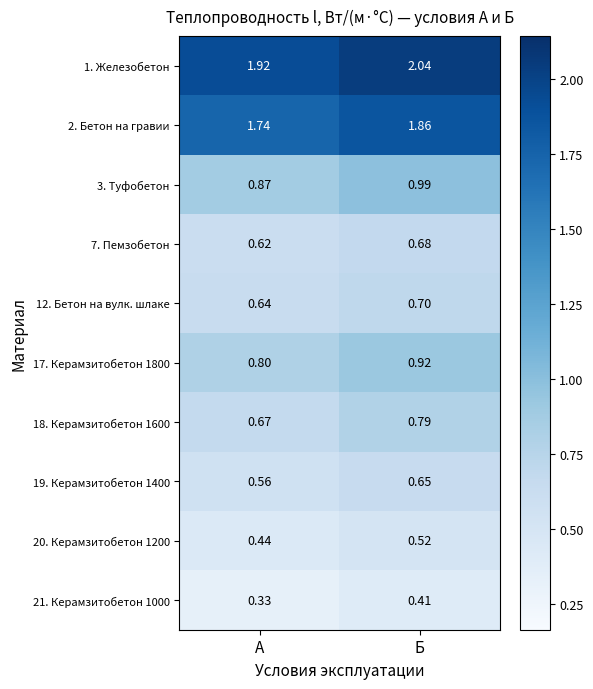

At how many categories does at least one series exceed 0?

2